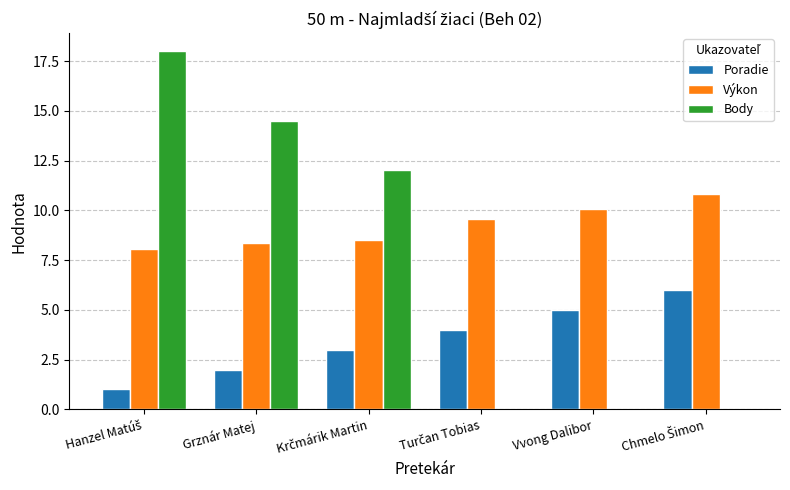

What is the sum of all Body values?

44.5